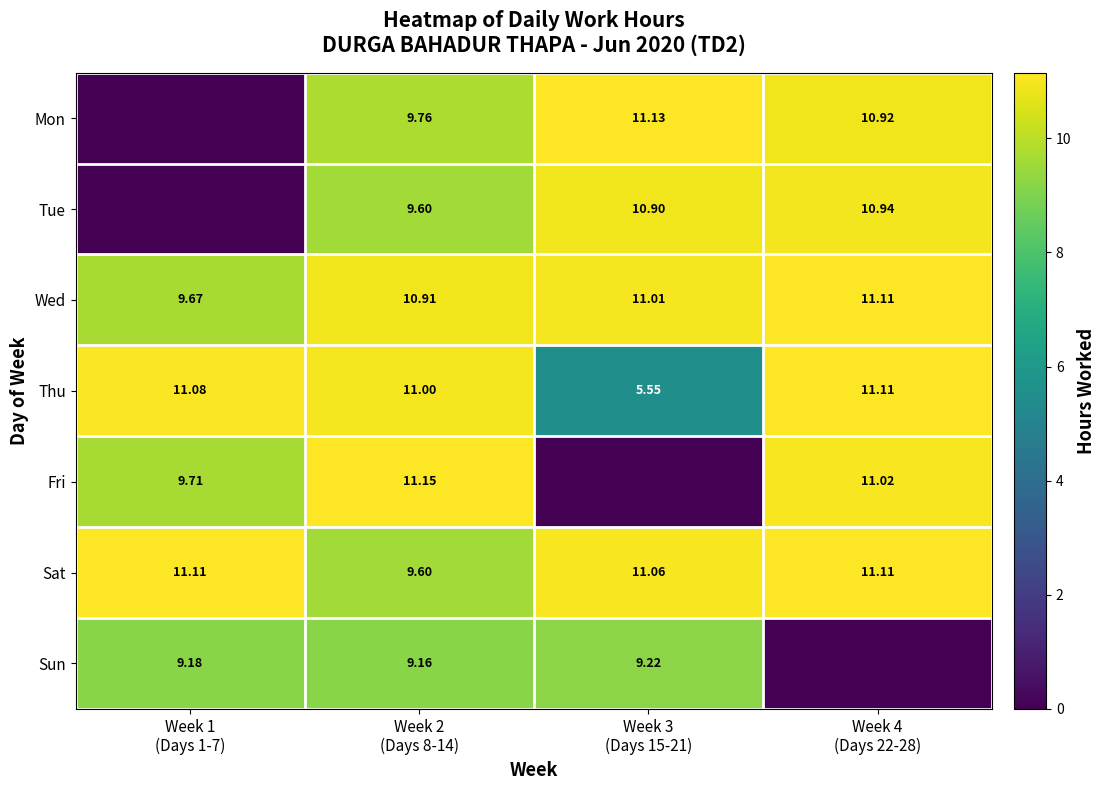

Which has a higher value, Week 2
(Days 8-14) or Week 3
(Days 15-21)?

Week 3
(Days 15-21)